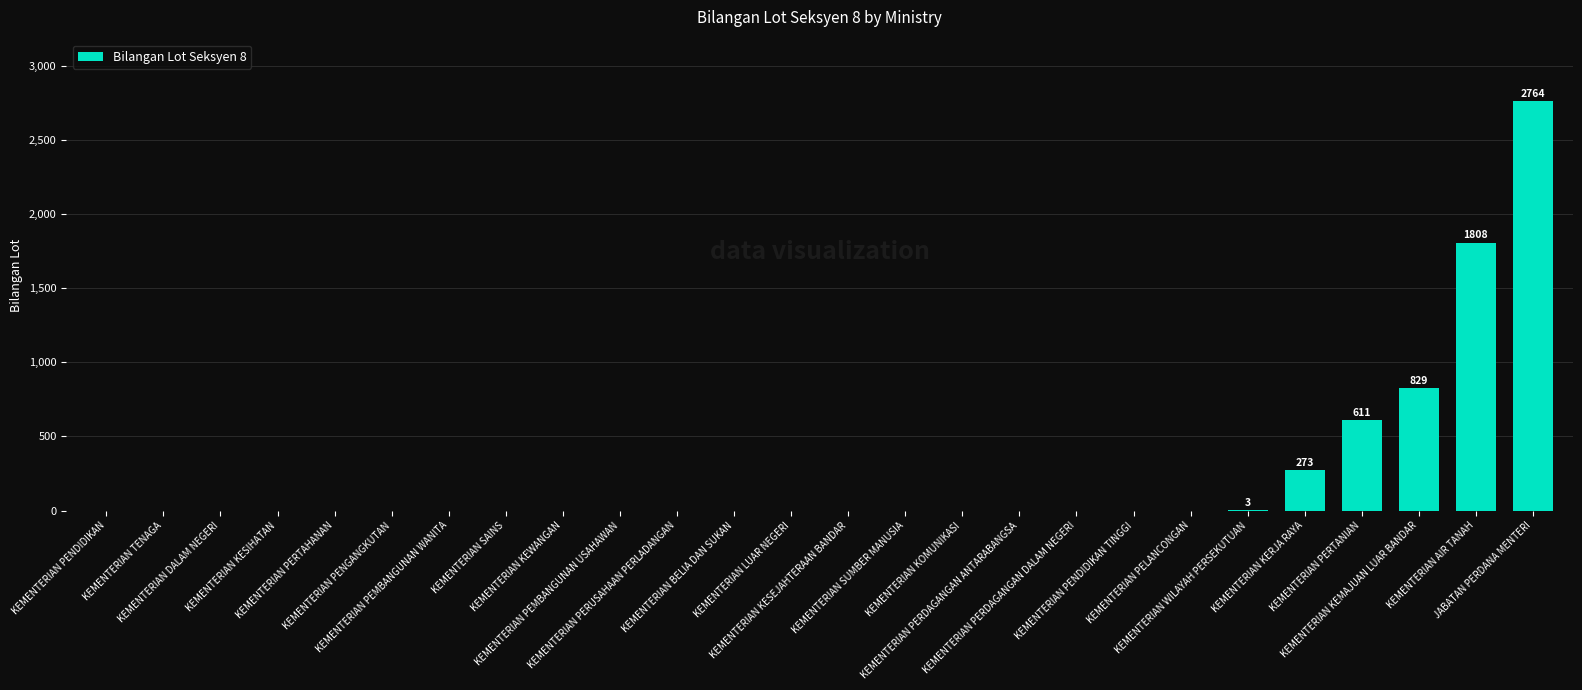

Which category has the highest value across all series?

JABATAN PERDANA MENTERI